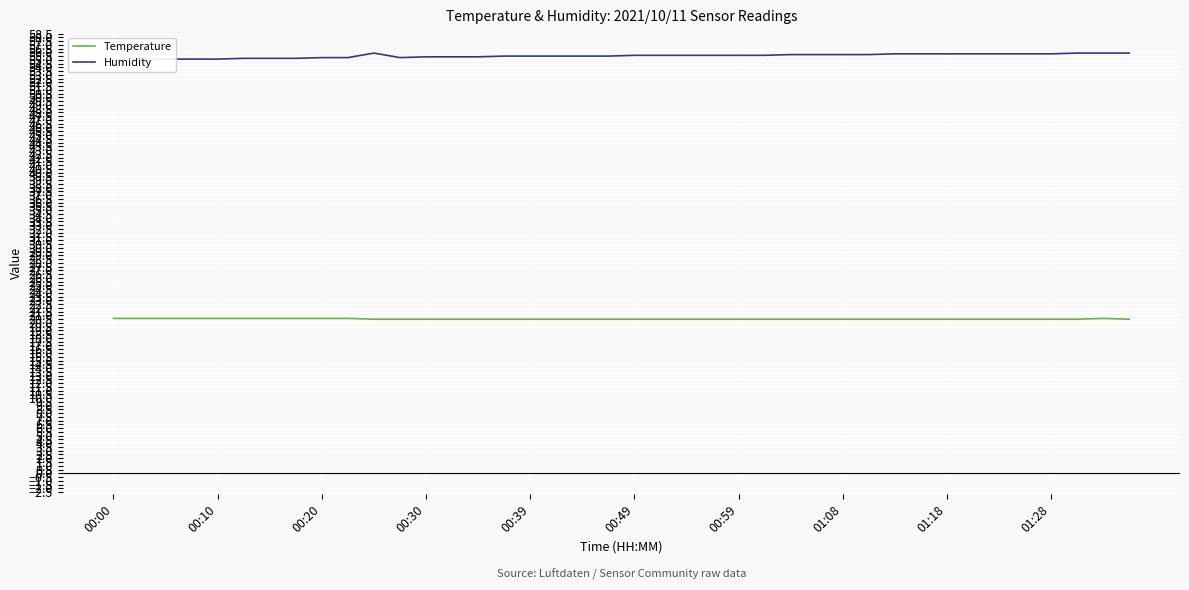

What are all the series names shown in the legend?

Temperature, Humidity